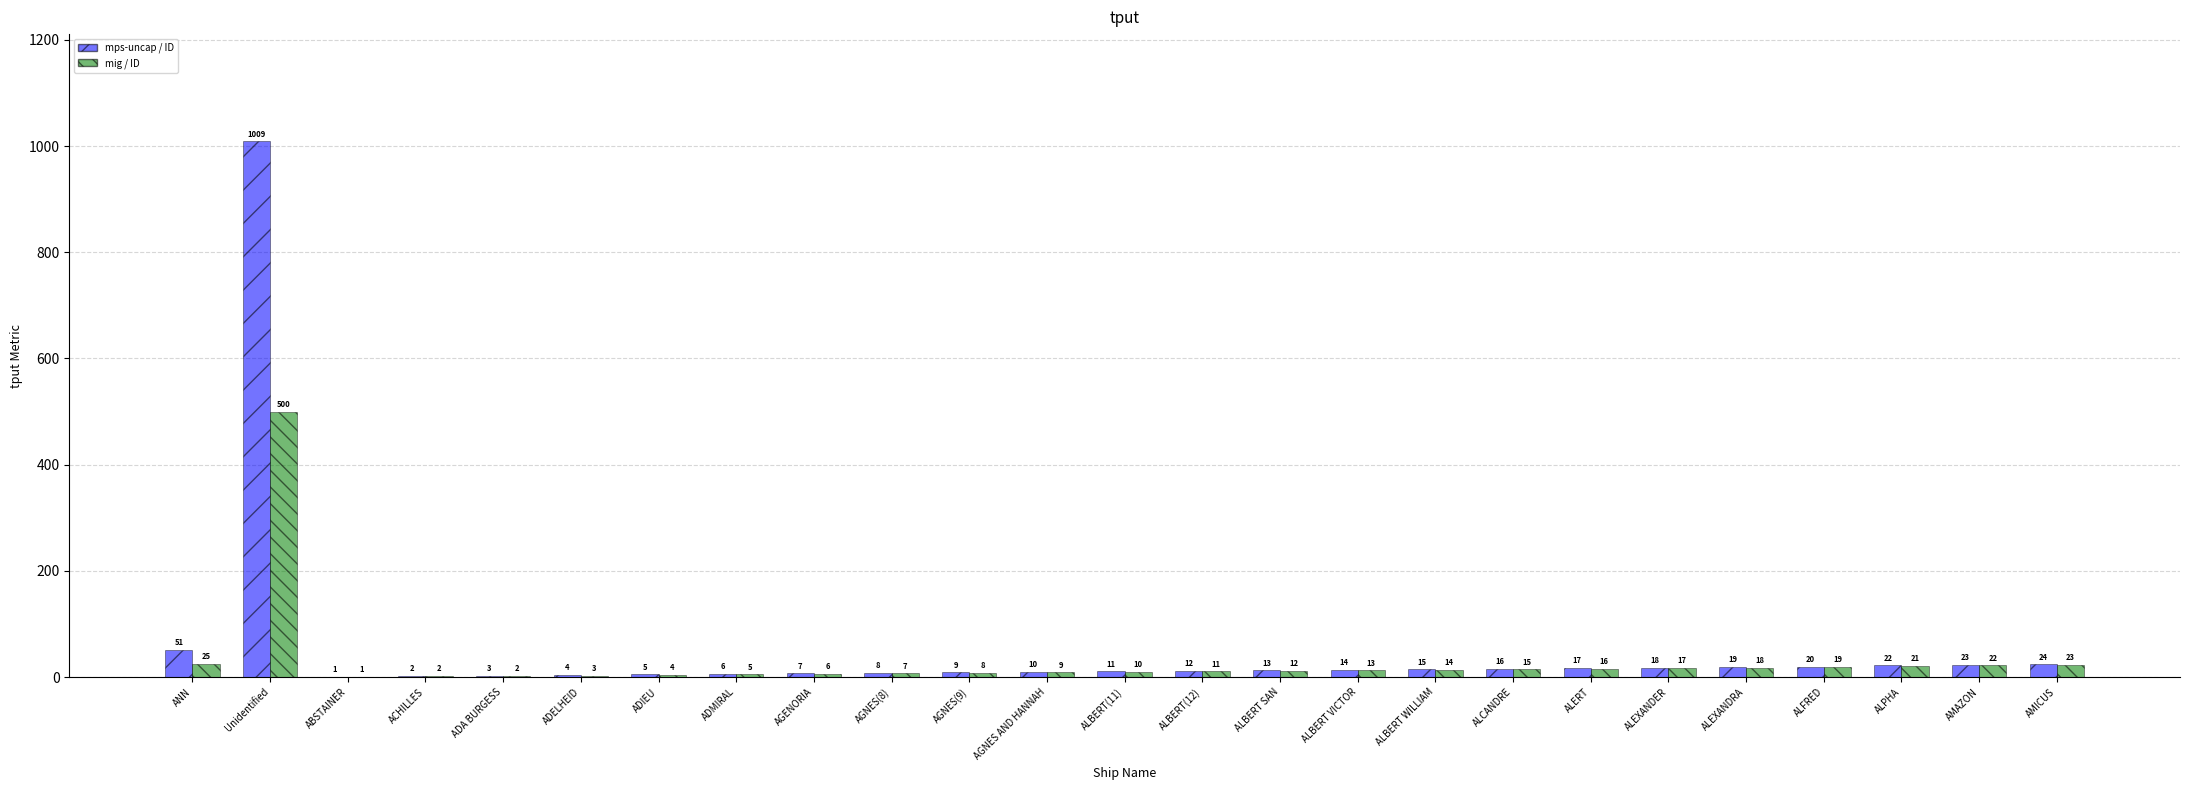

At which category does the chart reach its peak across all series?

Unidentified